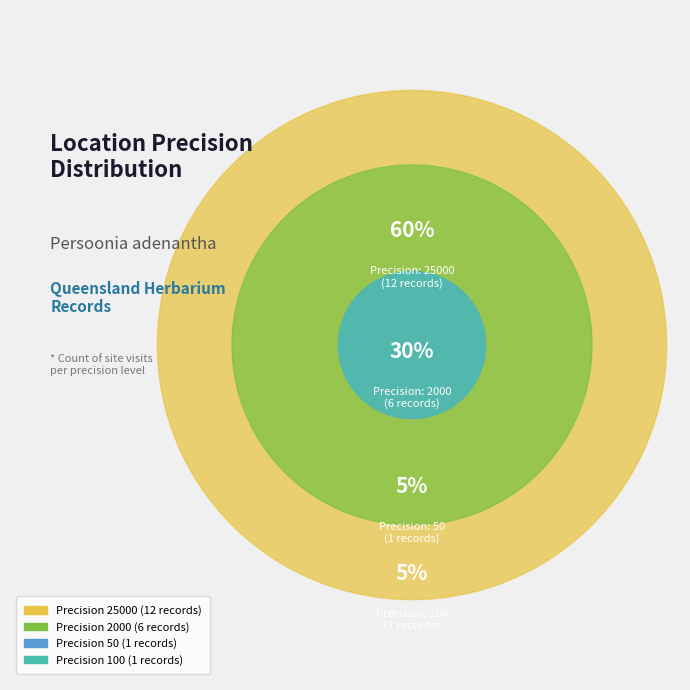

To the nearest percent, what is the difference between the 50 and 2000 slice percentages?

25%